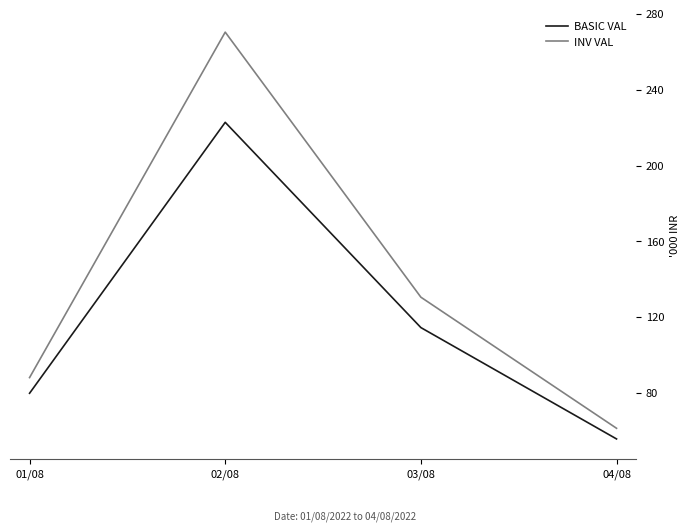

How many lines are shown in the chart?

2